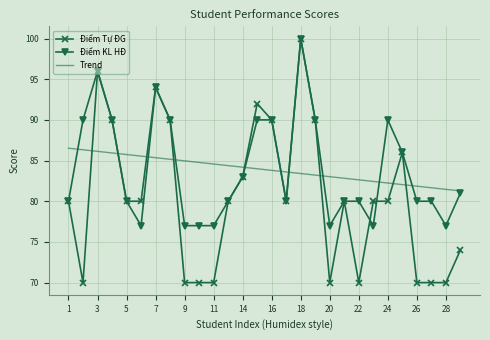

Reading left to right, transcribe all the data shown in this chart.

Điểm Tự ĐG: 80.0	70.0	96.0	90.0	80.0	80.0	94.0	90.0	70.0	70.0	70.0	80.0	83.0	92.0	90.0	80.0	100.0	90.0	70.0	80.0	70.0	80.0	80.0	86.0	70.0	70.0	70.0	74.0
Điểm KL HĐ: 80.0	90.0	96.0	90.0	80.0	77.0	94.0	90.0	77.0	77.0	77.0	80.0	83.0	90.0	90.0	80.0	100.0	90.0	77.0	80.0	80.0	77.0	90.0	86.0	80.0	80.0	77.0	81.0
Trend: 86.5	86.3	86.1	85.9	85.7	85.5	85.4	85.2	85.0	84.8	84.6	84.4	84.2	84.0	83.8	83.6	83.4	83.2	83.0	82.8	82.6	82.4	82.2	82.0	81.8	81.7	81.5	81.3